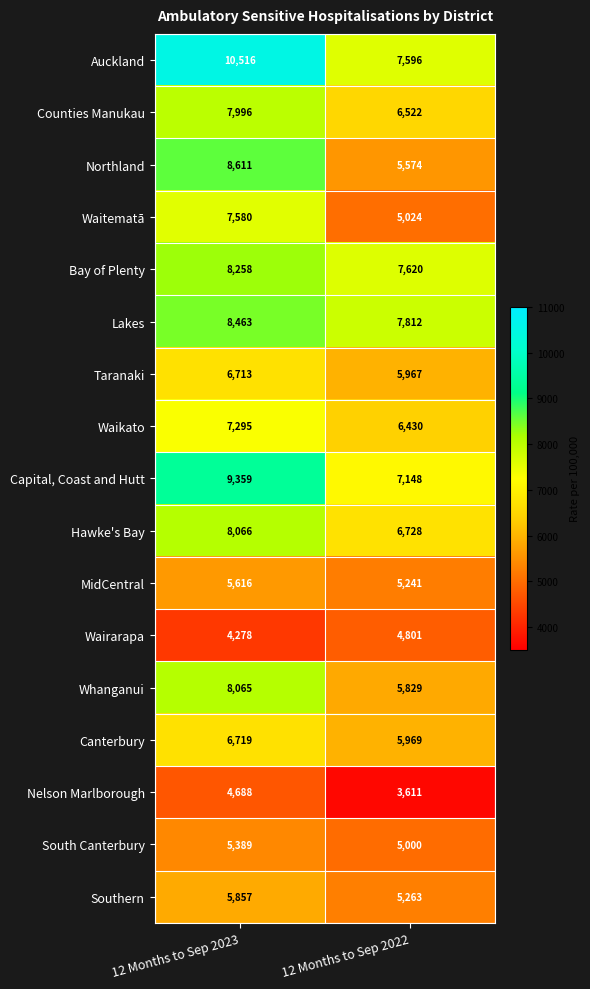

What is the sum of the Northland values at 12 Months to Sep 2022 and 12 Months to Sep 2023?

14185